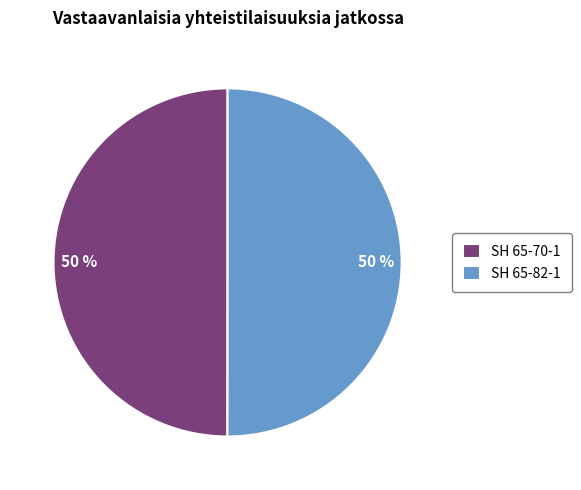

The SH 65-82-1 slice represents 50% of the pie. True or false?

True